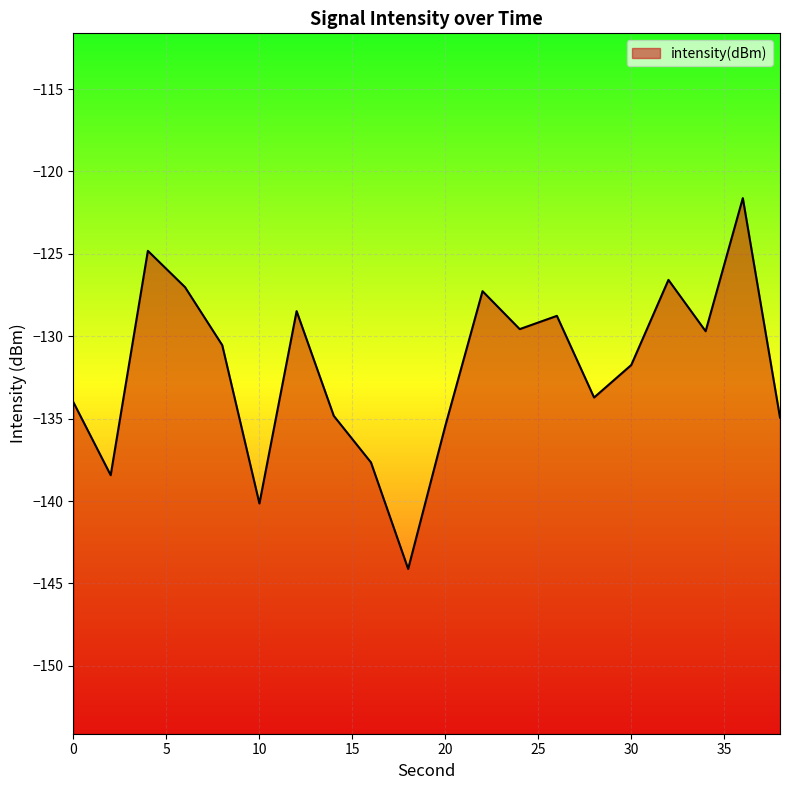

Where is the first local maximum?

4